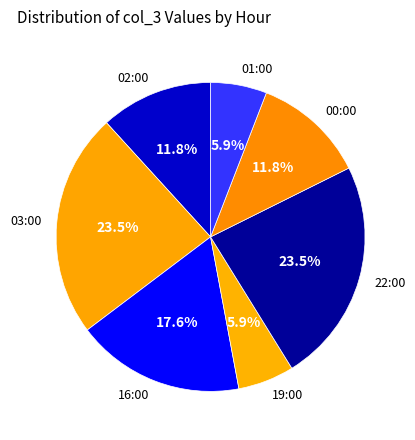

To the nearest percent, what percentage of the pie is 00:00?

12%